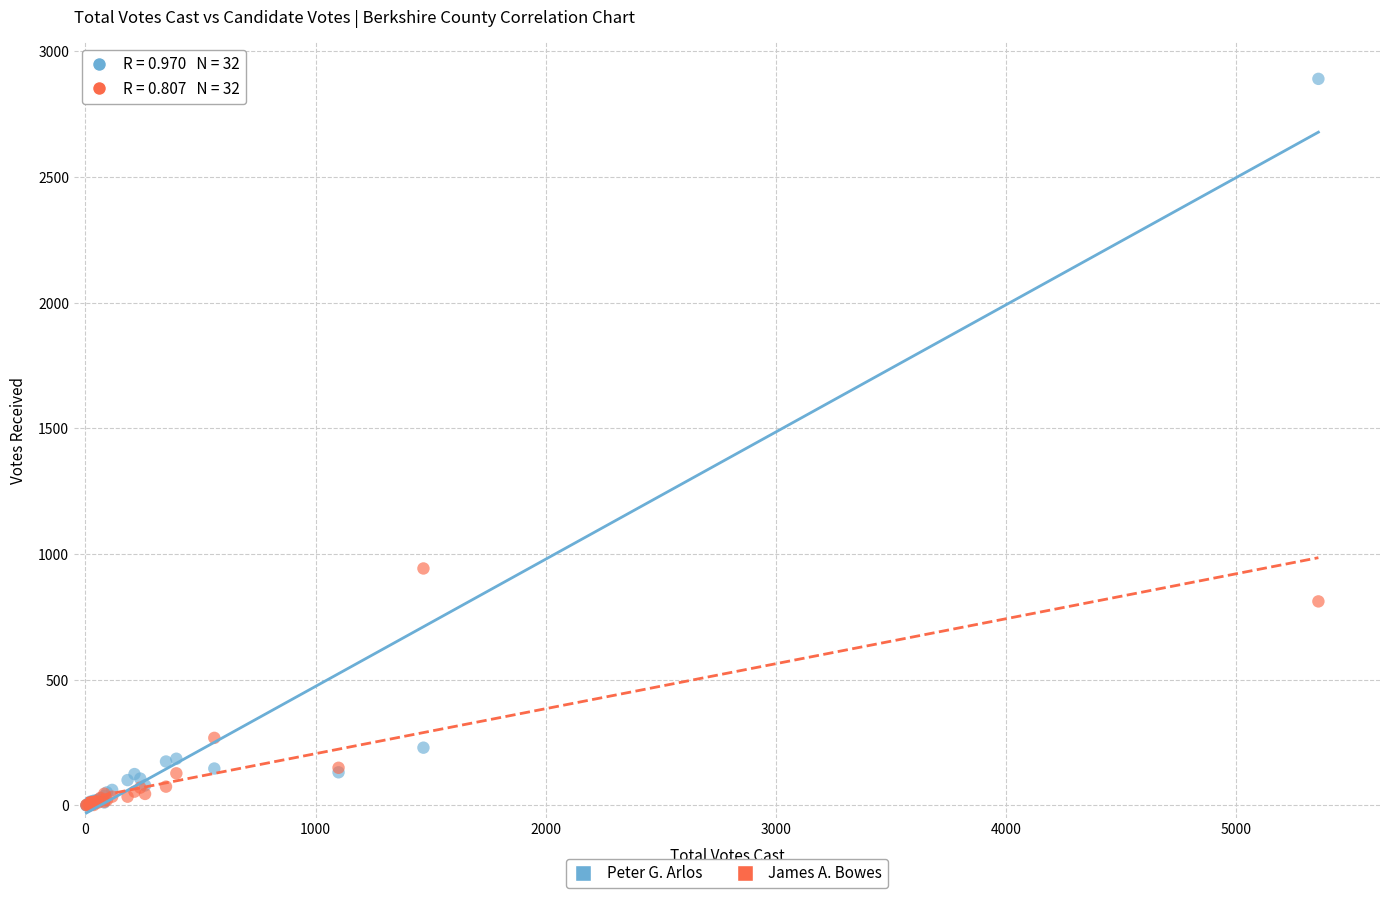

Across all series, what Y value is closest to 1445?

943